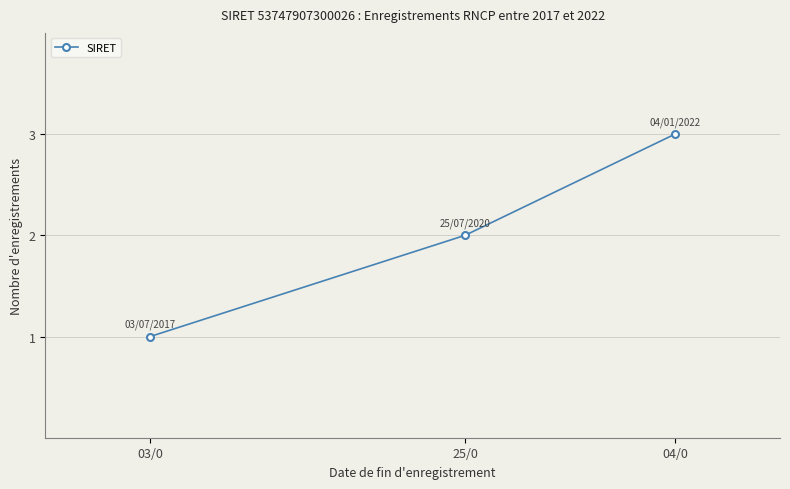

Count the values in the range 1 to 3.

3